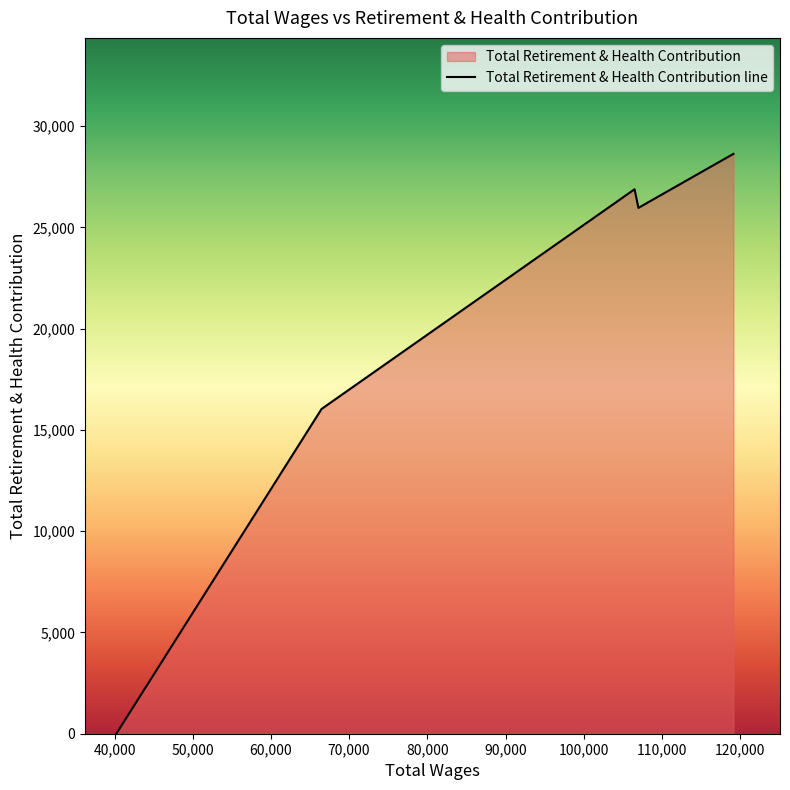

How many interior local peaks (higher than both neighbors) does the data have?

1